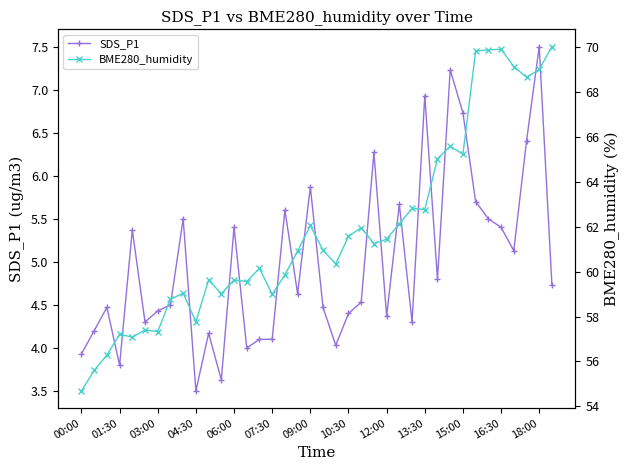

What are all the series names shown in the legend?

SDS_P1, BME280_humidity